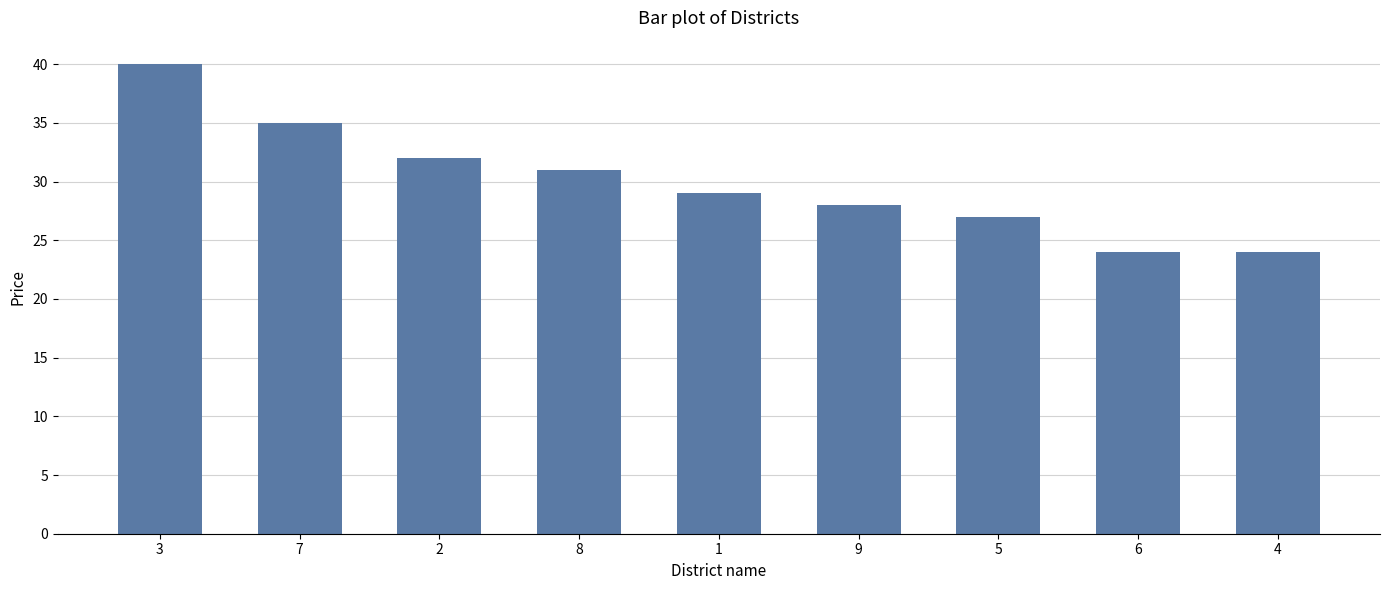

True or false: the data shows 40 at 3.

True